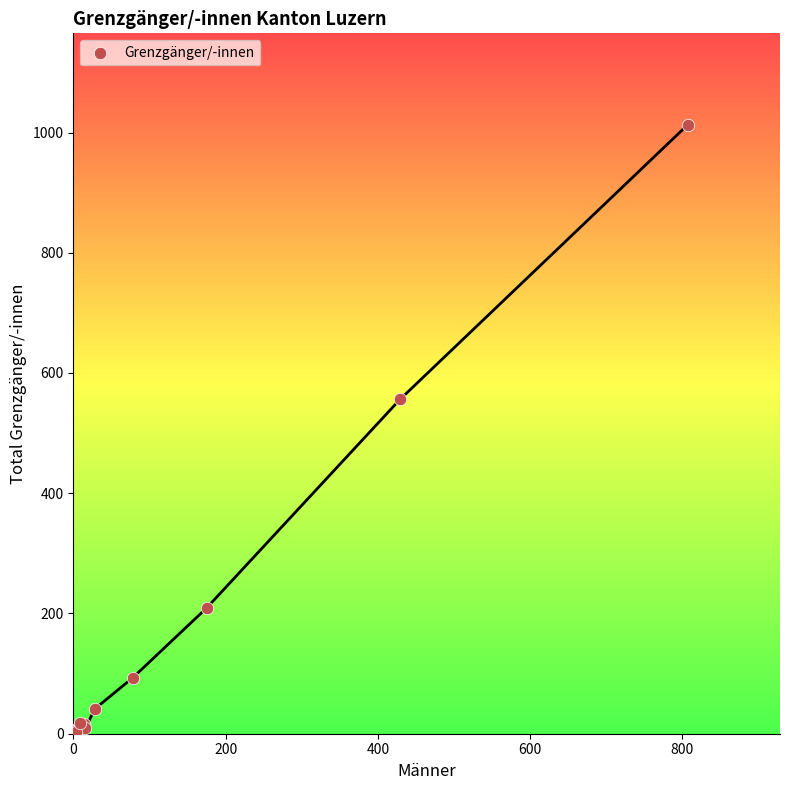

What Y value in the scatter plot is closest to 506?

556